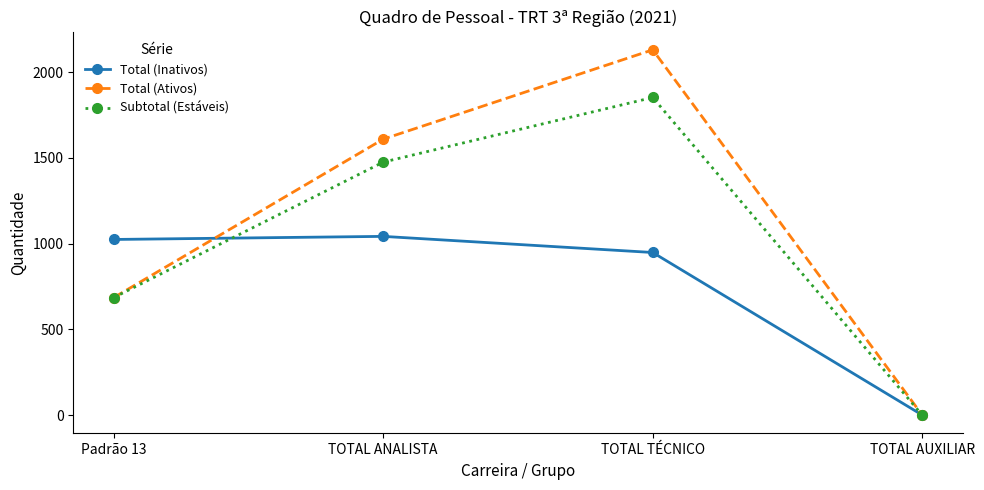

How many lines are shown in the chart?

3